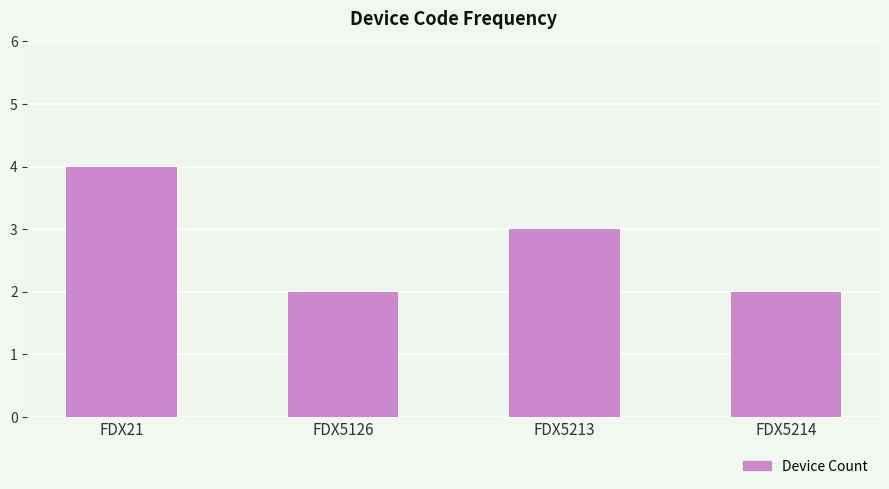

The chart shows a value of 2 at FDX5214. True or false?

True